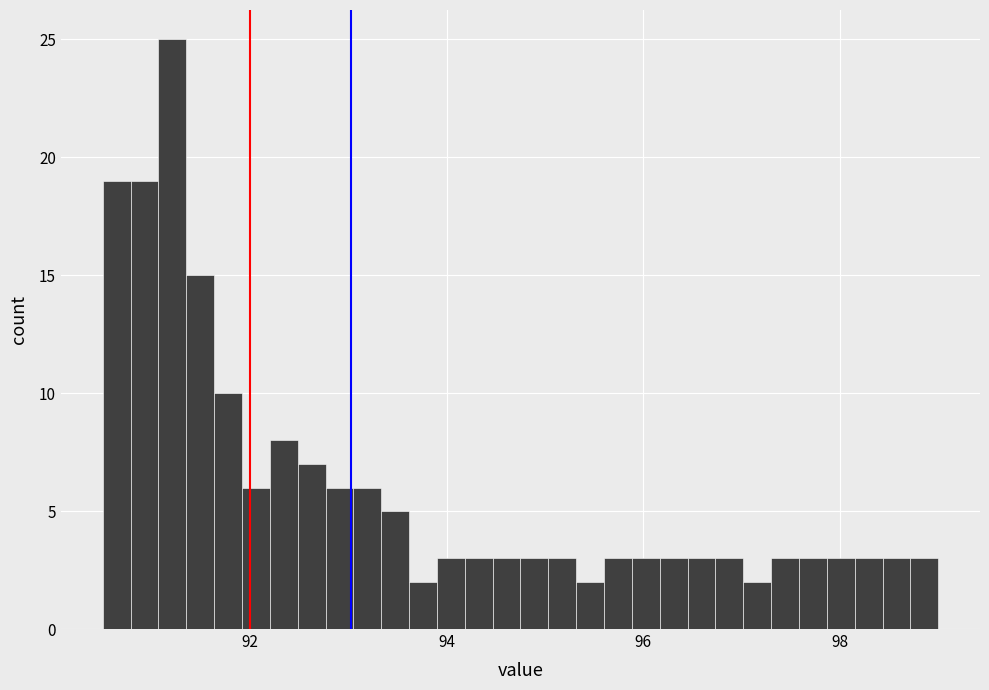

Around what value on the x-axis is the tallest bar? Give the approximate position of its centre, as read against the axis.

91.2